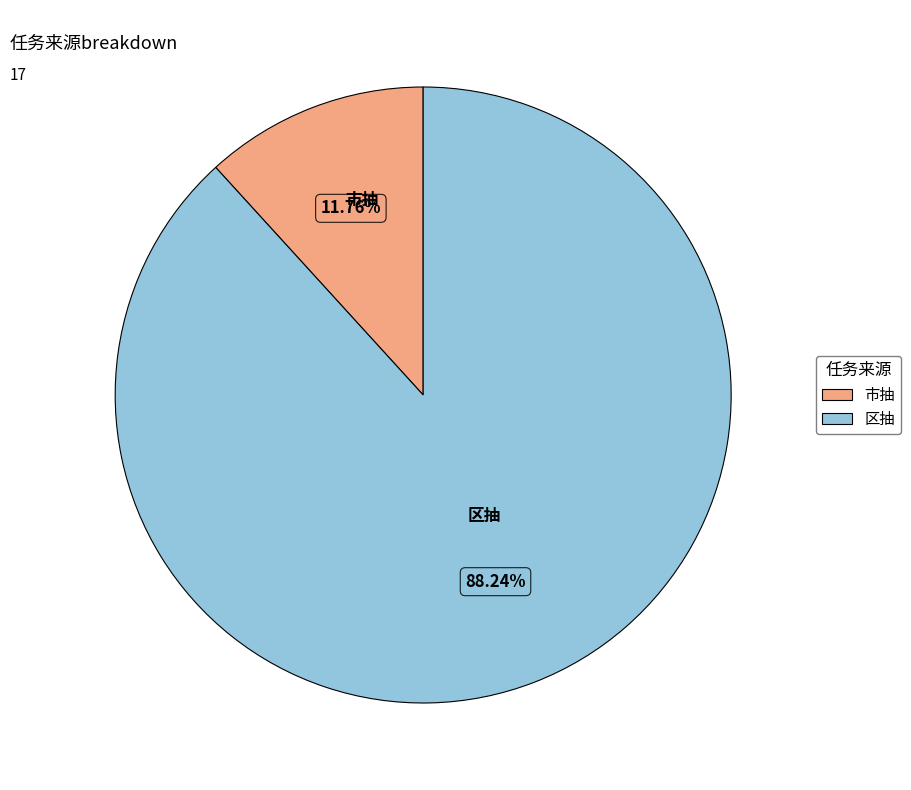

What percentage is NOT represented by 区抽?

11.8%